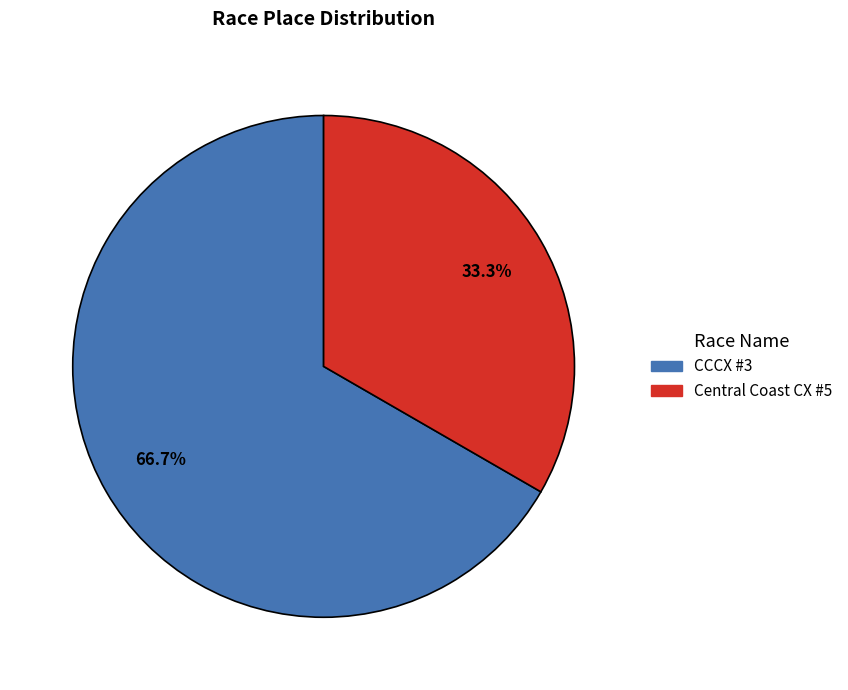

Which category has the biggest portion of the pie?

CCCX #3